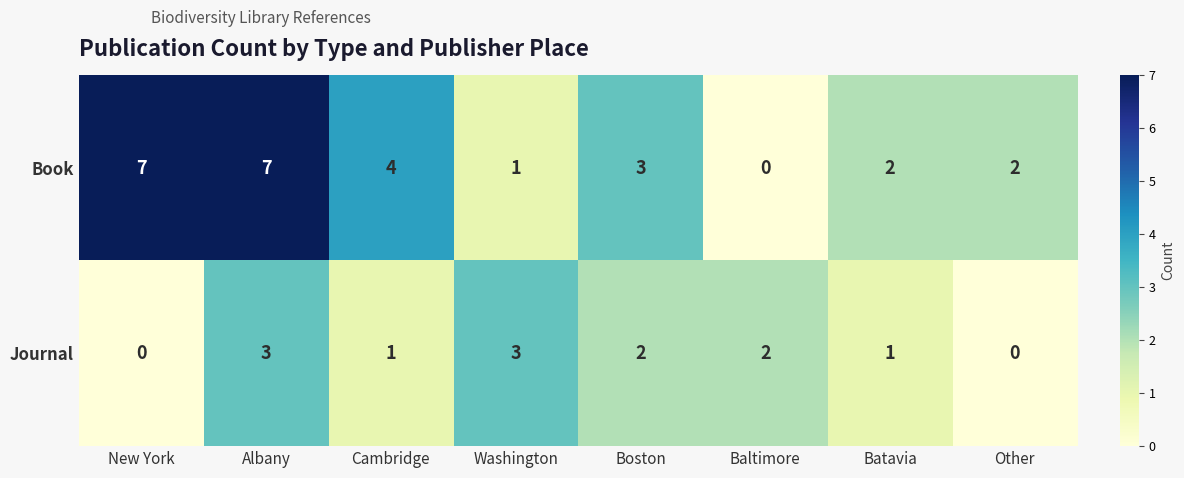

At which category is the sum across all series the highest?

Albany